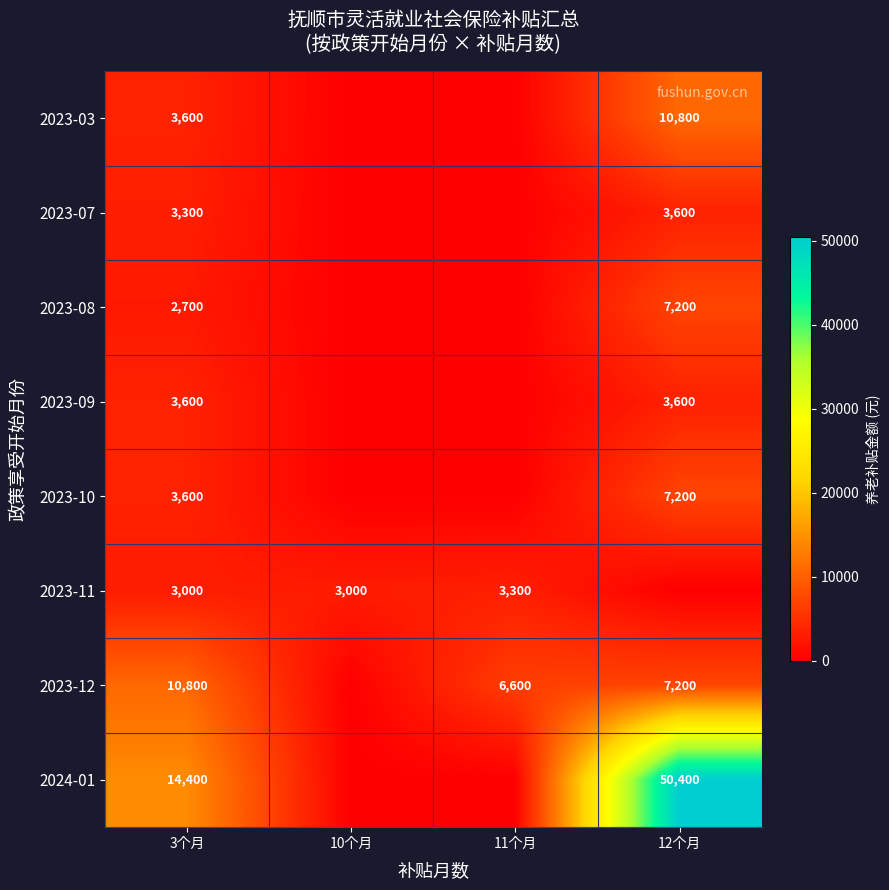

At which category is the sum across all series the highest?

12个月